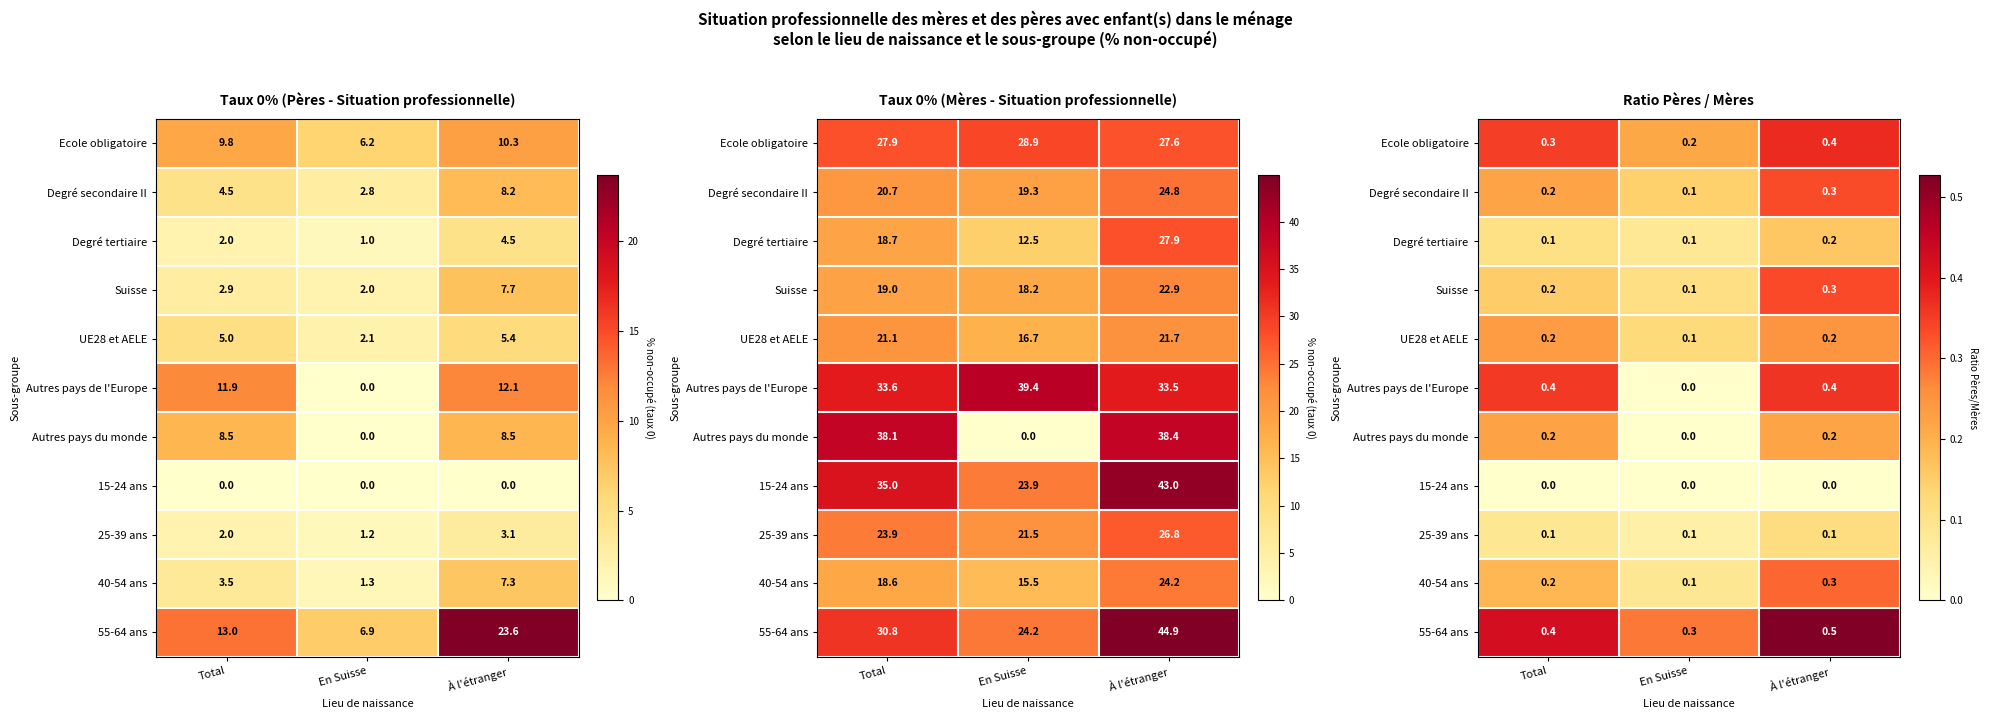

Is it true that 55-64 ans equals 0.3 at En Suisse?

True